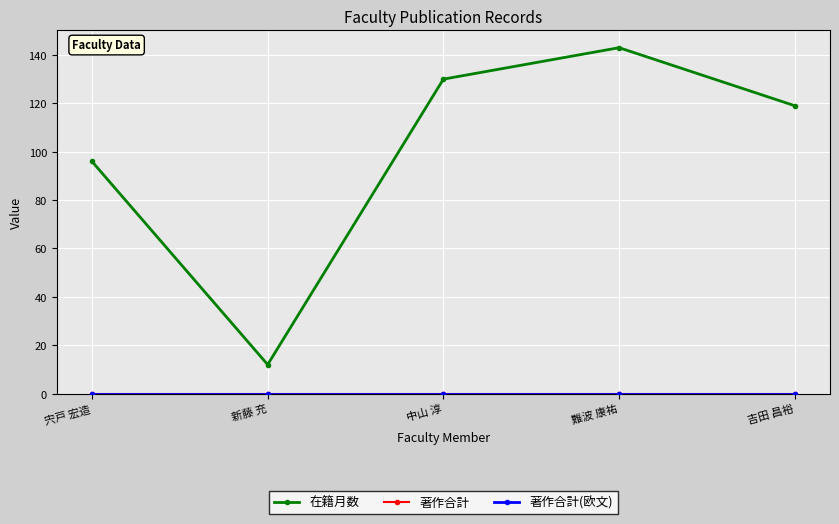

What is the total value across all series at 吉田 昌裕?

119